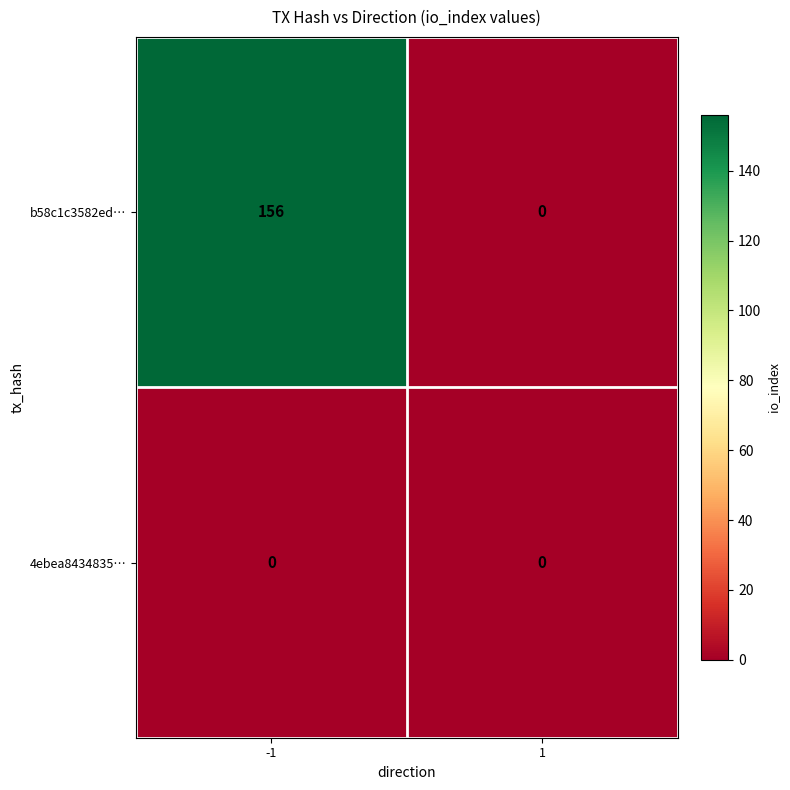

The b58c1c3582ed… series shows -103 at 1. True or false?

False